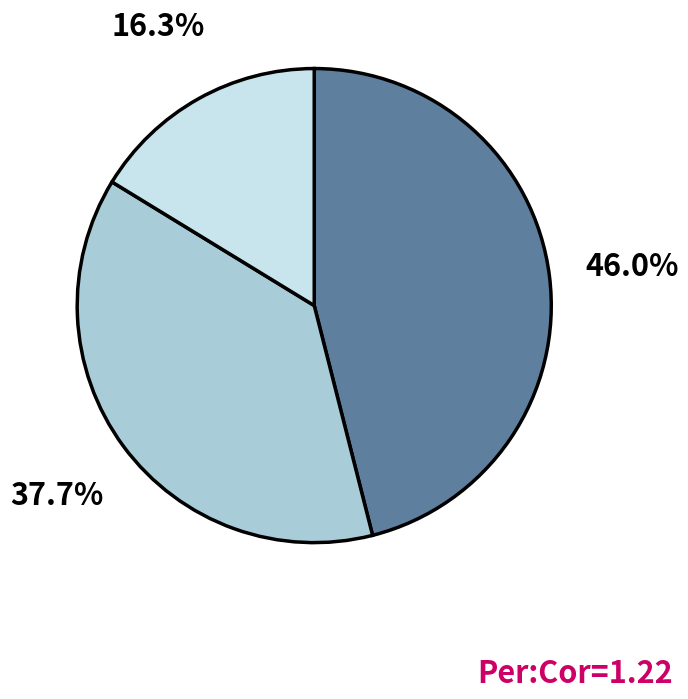

Does any single category account for the majority?

No